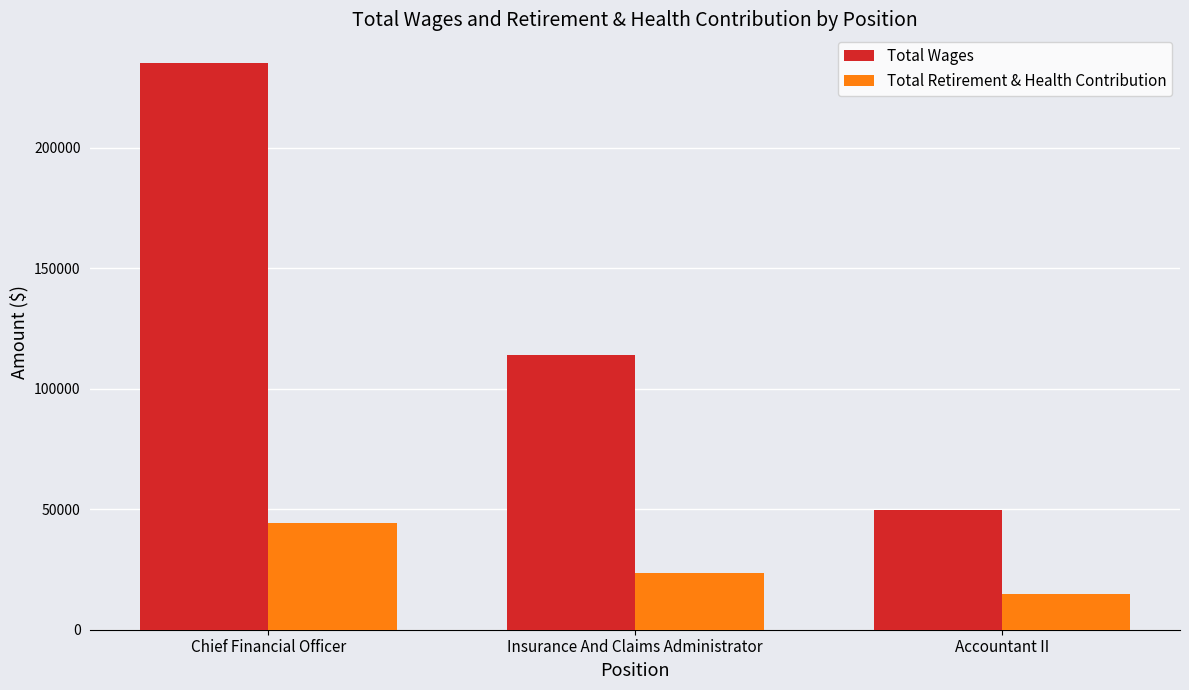

At which category is the sum across all series the highest?

Chief Financial Officer